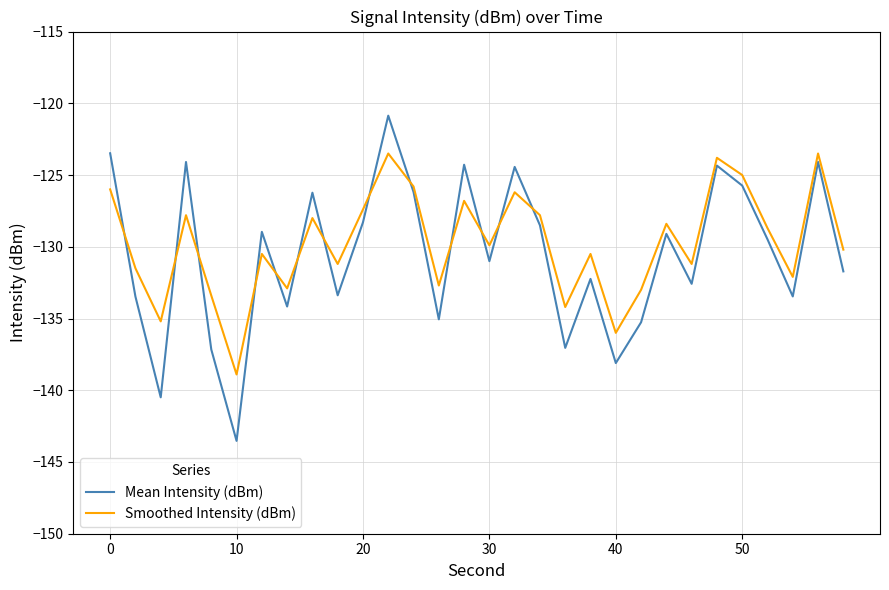

List the series in order of their peak value, lowest first.

Smoothed Intensity (dBm), Mean Intensity (dBm)